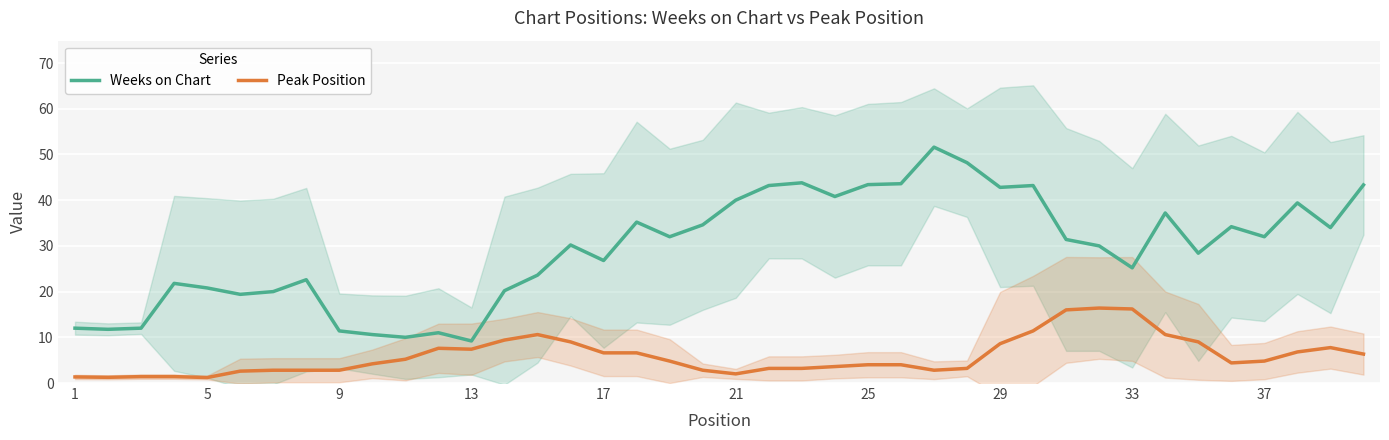

Reading right to left, list all the values displayed in this chart.

Weeks on Chart: 43.3	34.0	39.4	32.0	34.2	28.4	37.2	25.2	30.0	31.4	43.2	42.8	48.2	51.6	43.6	43.4	40.8	43.8	43.2	40.0	34.6	32.0	35.2	26.8	30.2	23.6	20.2	9.2	11.0	10.0	10.6	11.4	22.6	20.0	19.4	20.8	21.8	12.0	11.8	12.0
Peak Position: 6.3	7.8	6.8	4.8	4.4	9.0	10.6	16.2	16.4	16.0	11.4	8.6	3.2	2.8	4.0	4.0	3.6	3.2	3.2	2.0	2.8	4.8	6.6	6.6	9.0	10.6	9.4	7.4	7.6	5.2	4.2	2.8	2.8	2.8	2.6	1.2	1.4	1.4	1.2	1.3